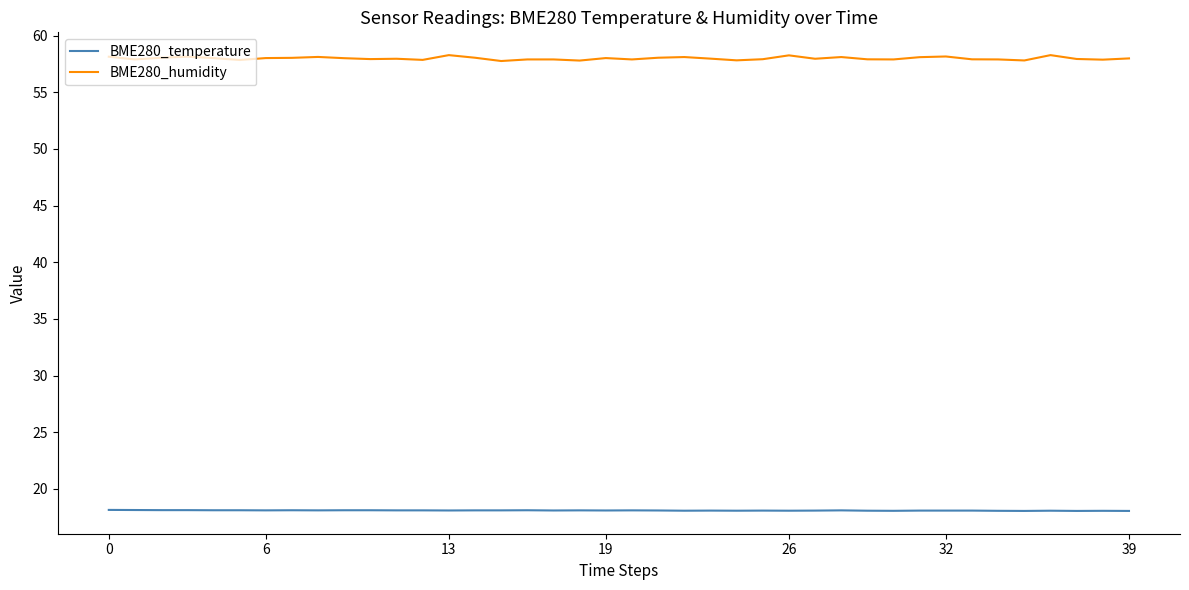

What is the sum of all BME280_temperature values?

724.0